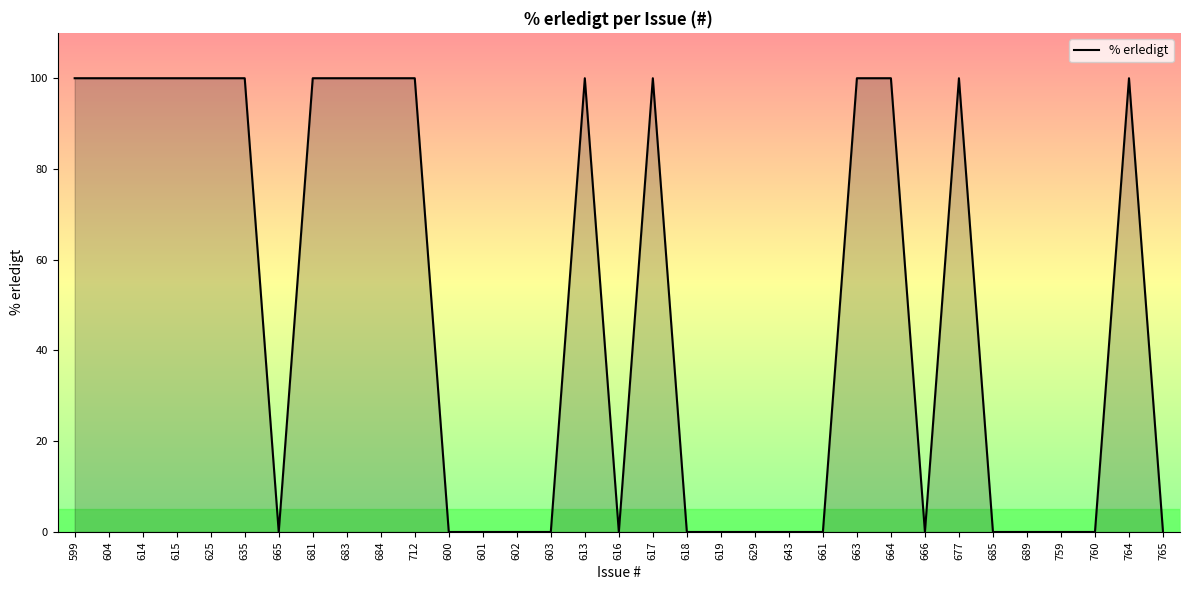

What is the difference between the maximum and minimum values?

100